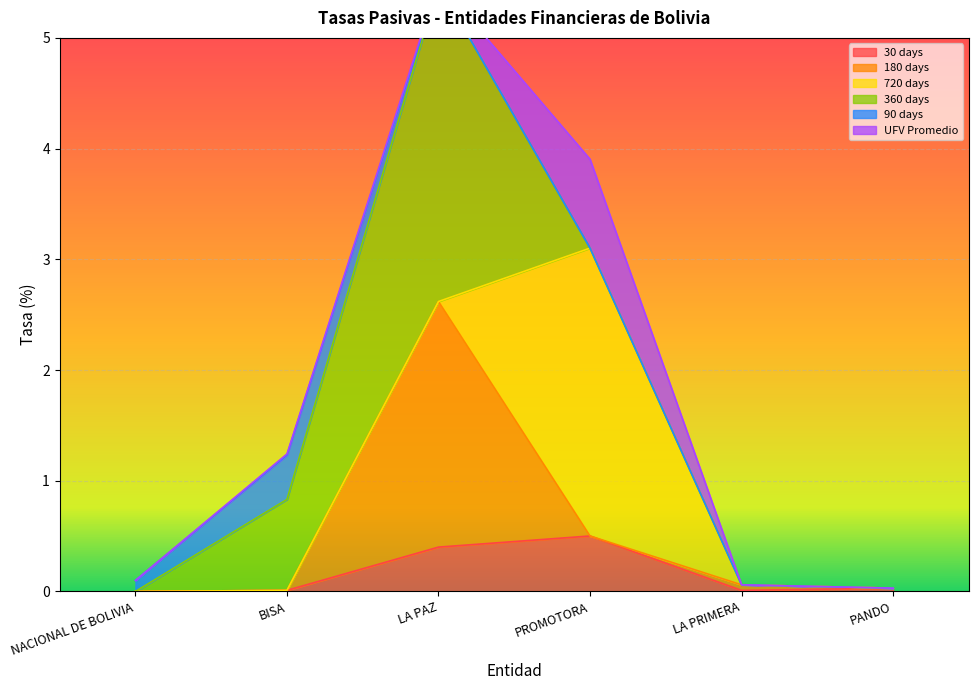

Is it true that 720 days equals 0.0 at NACIONAL DE BOLIVIA?

True